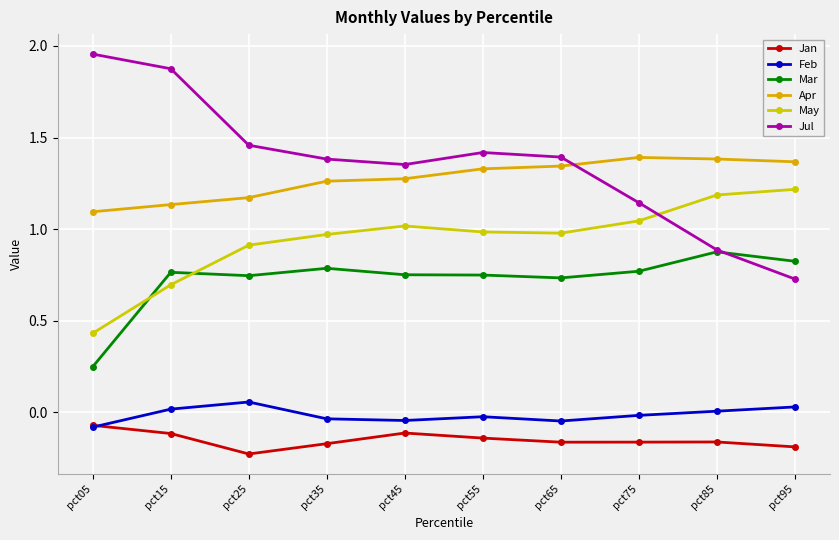

What is the approximate value of May at pct65?

1.0